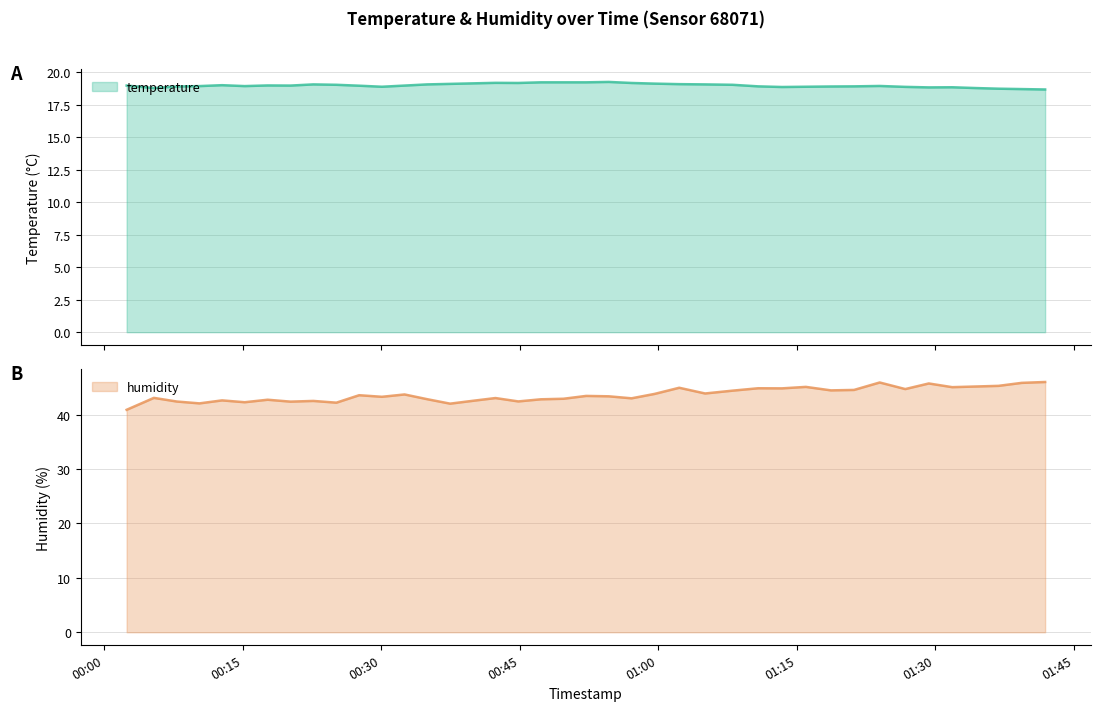

True or false: humidity and temperature cross at least once.

False